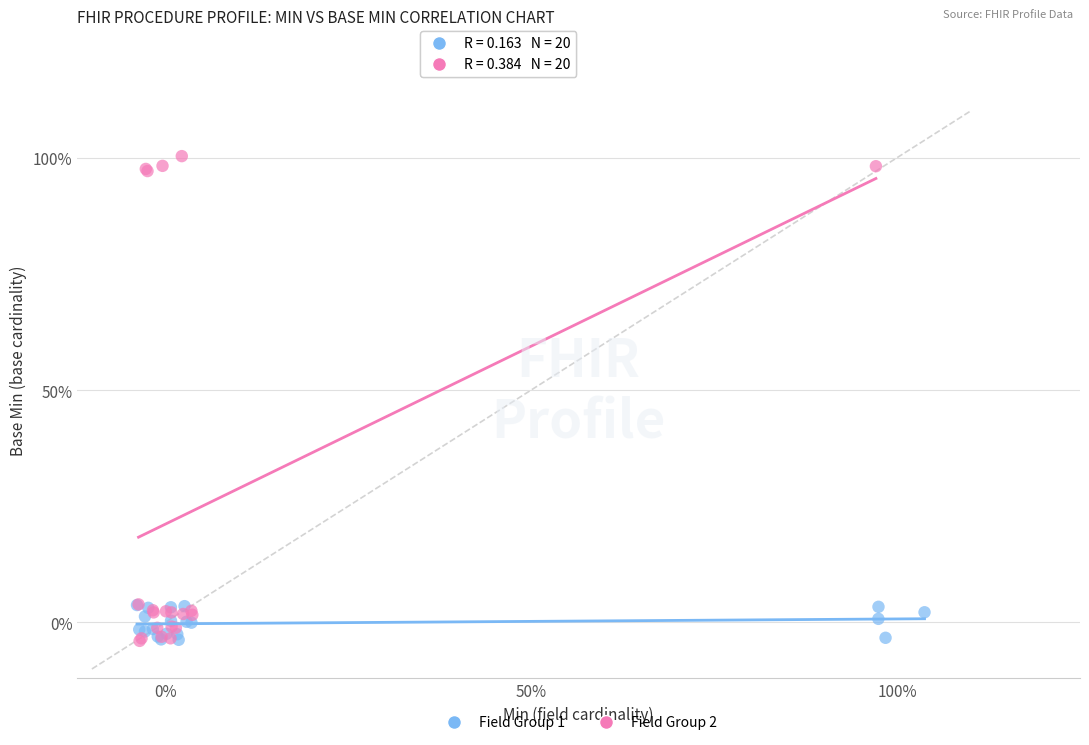

Which series has the widest spread of Y values?

Field Group 2